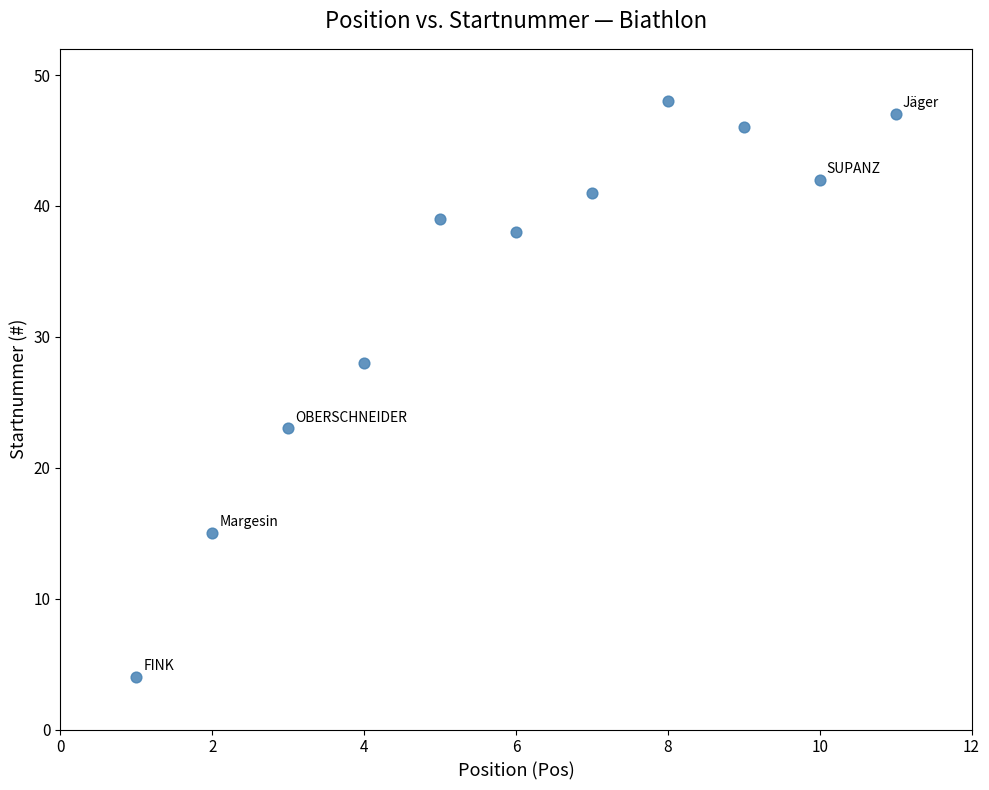

What is the range of X values (max minus min)?

10